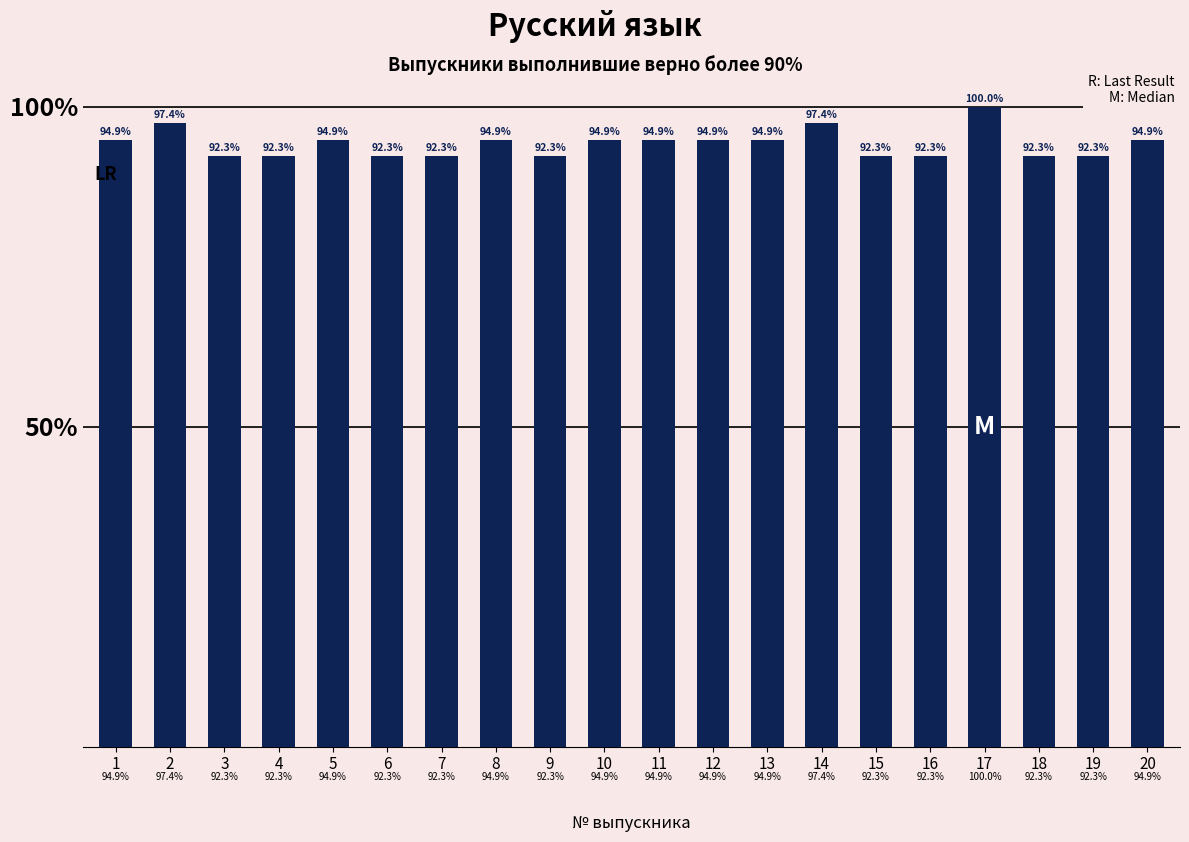

What is the ratio of the value at 5 to the value at 19?

1.0